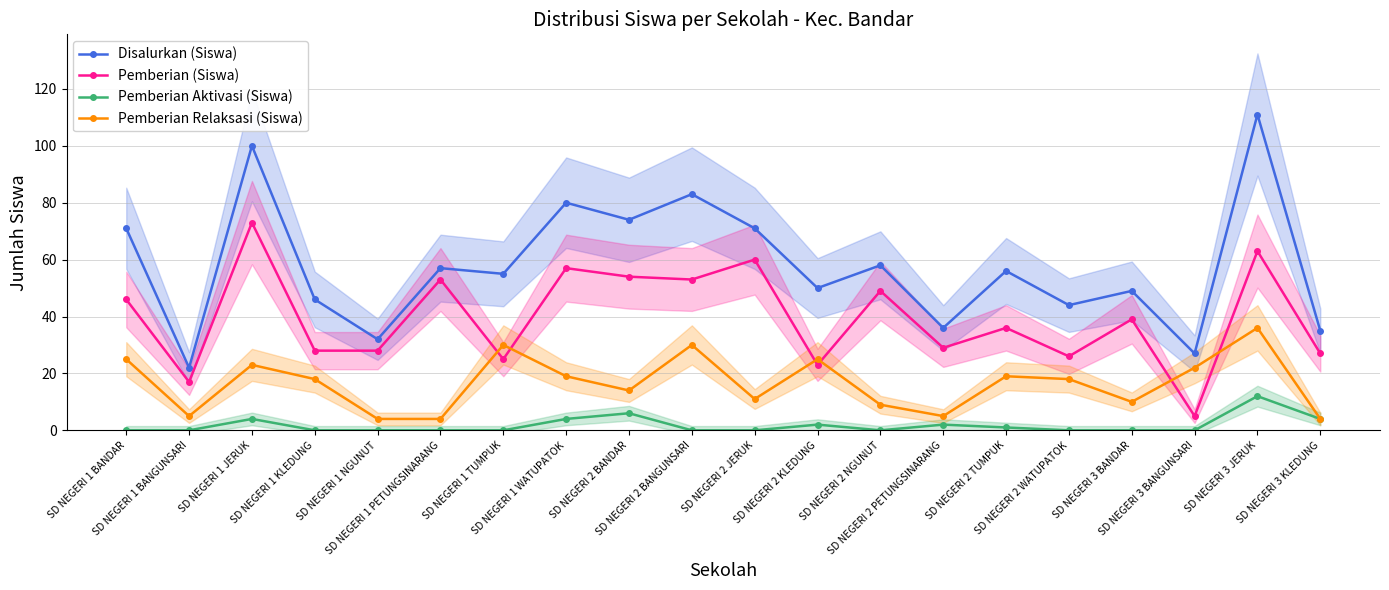

What is the difference between the maximum and minimum values in the Pemberian Relaksasi (Siswa) series?

32